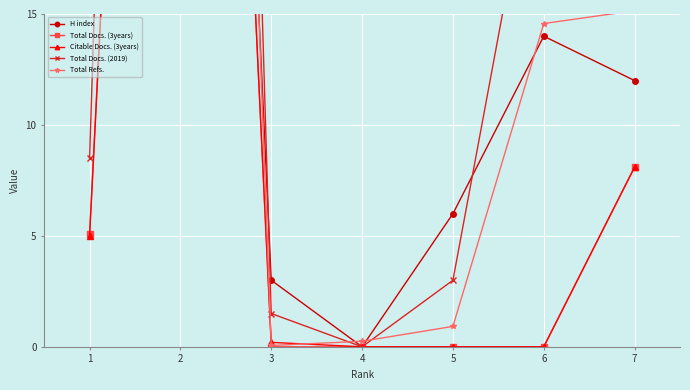

Which category has the lowest value in the Total Docs. (2019) series?

4